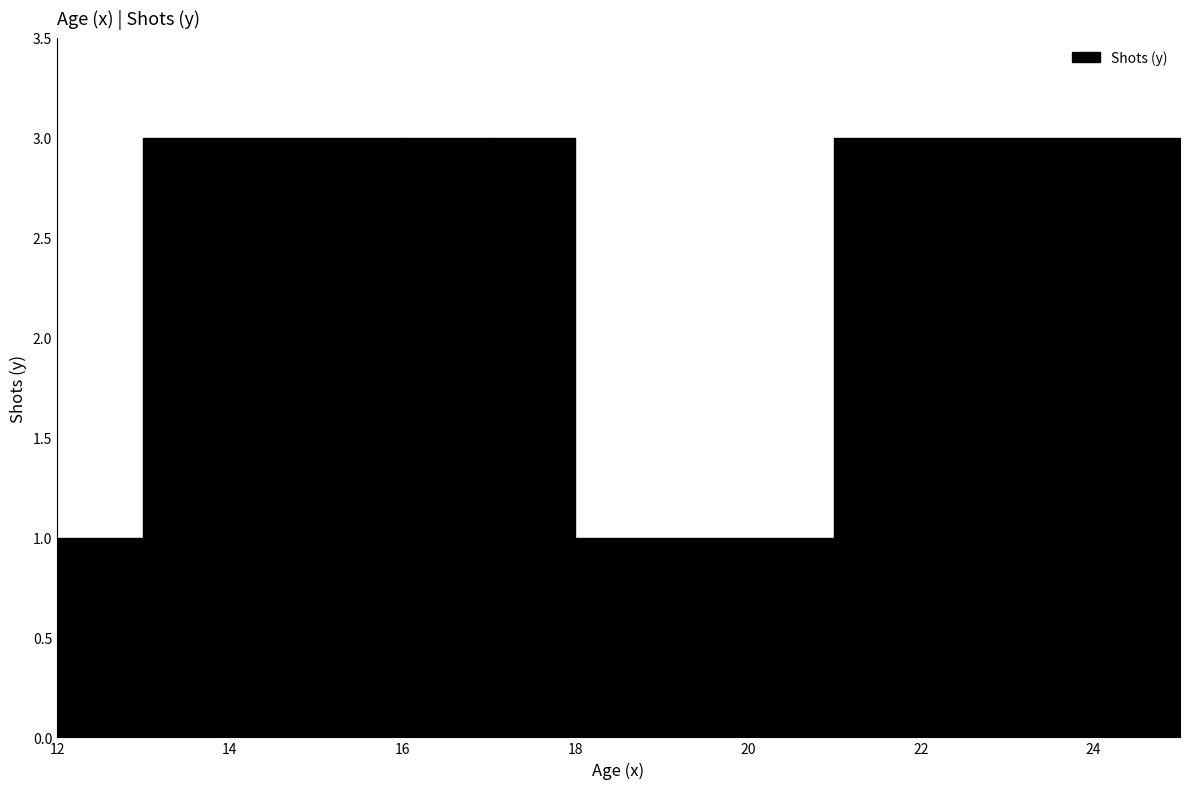

What is the difference between the maximum and minimum values?

2